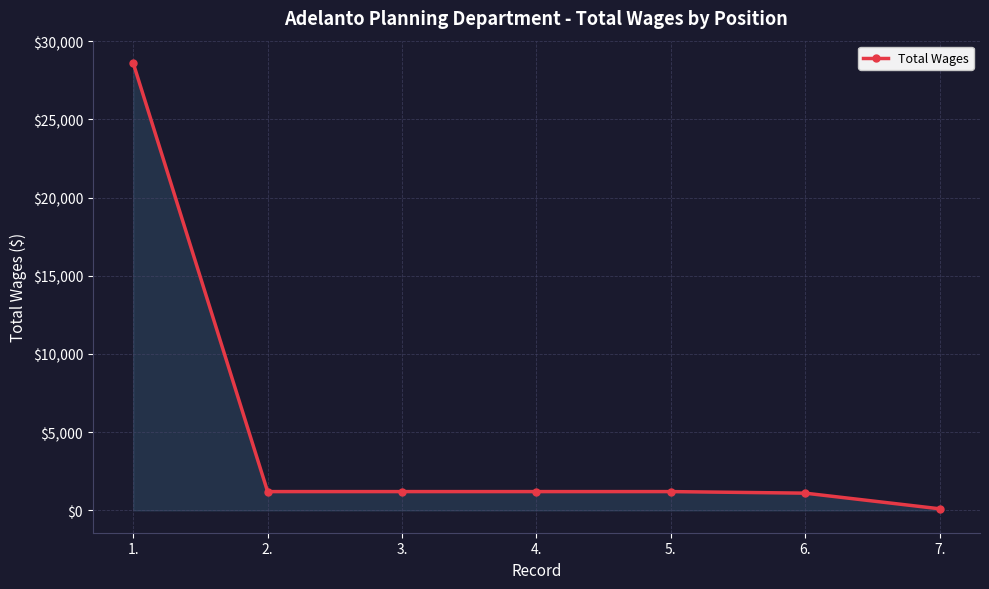

How many categories are shown in the chart?

7